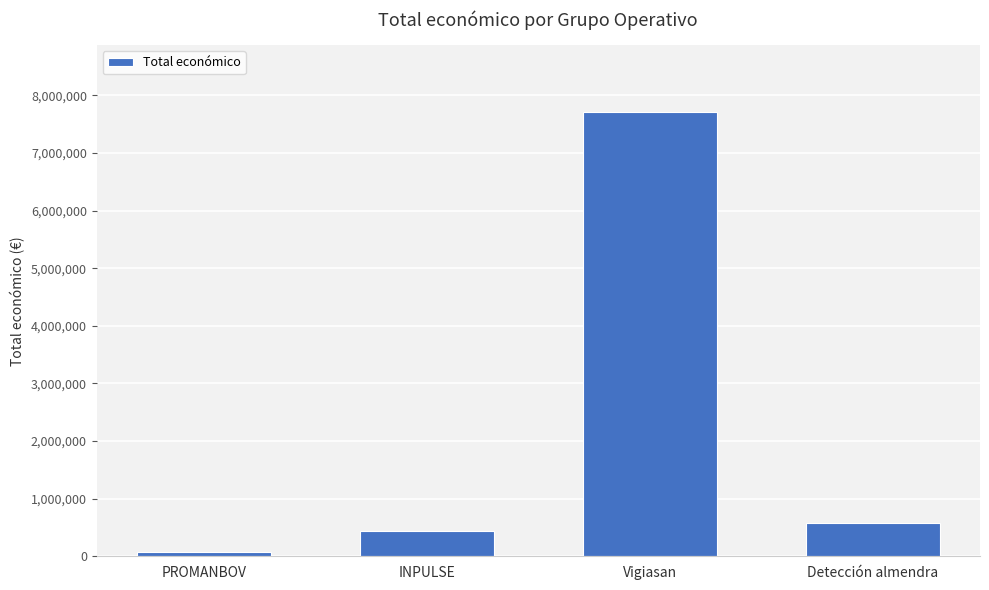

True or false: the data shows 1027525 at Detección almendra.

False